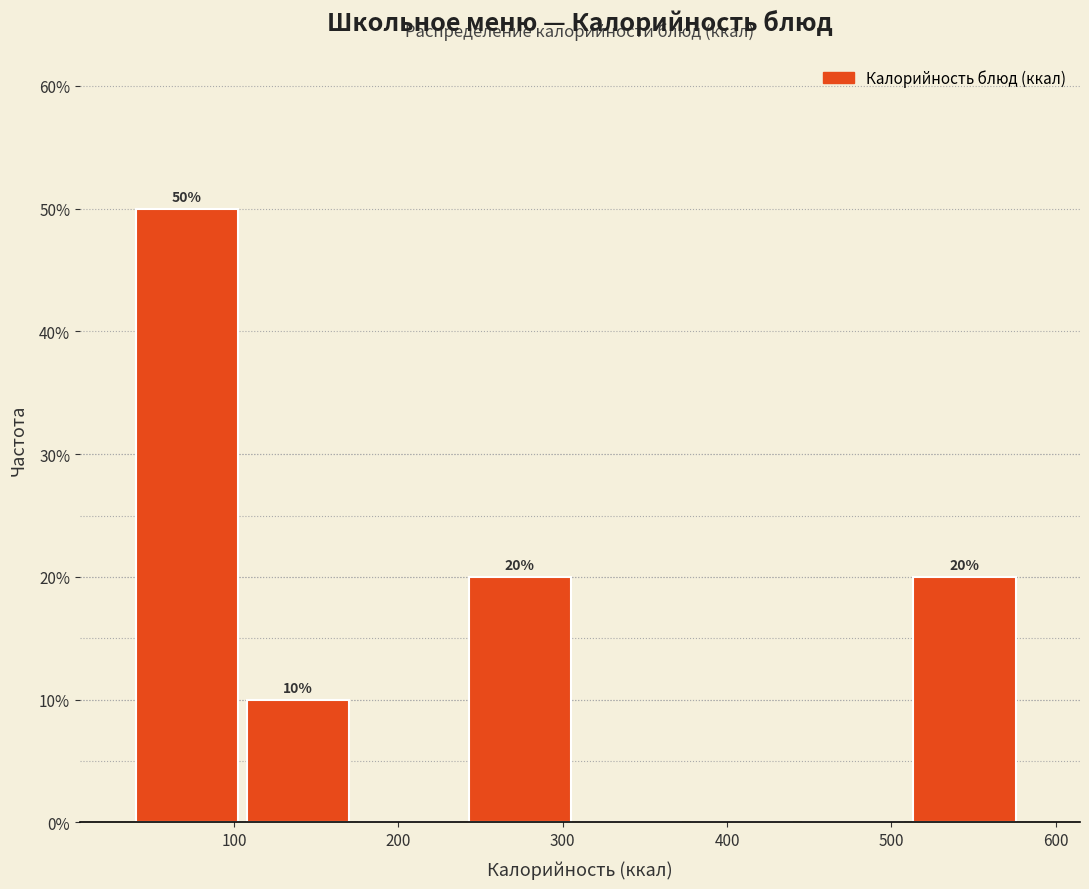

Over which range of the x-axis is the bar tallest?

40 to 110